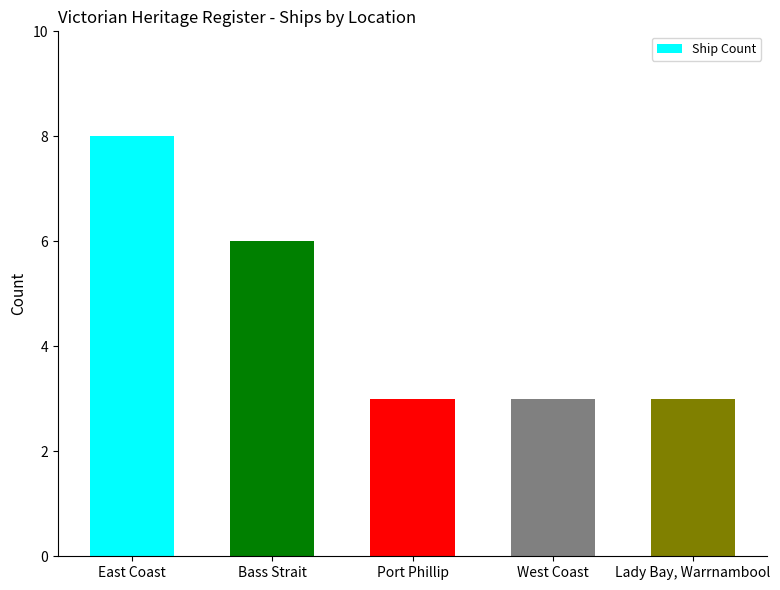

At which label is the value closest to 5?

Bass Strait